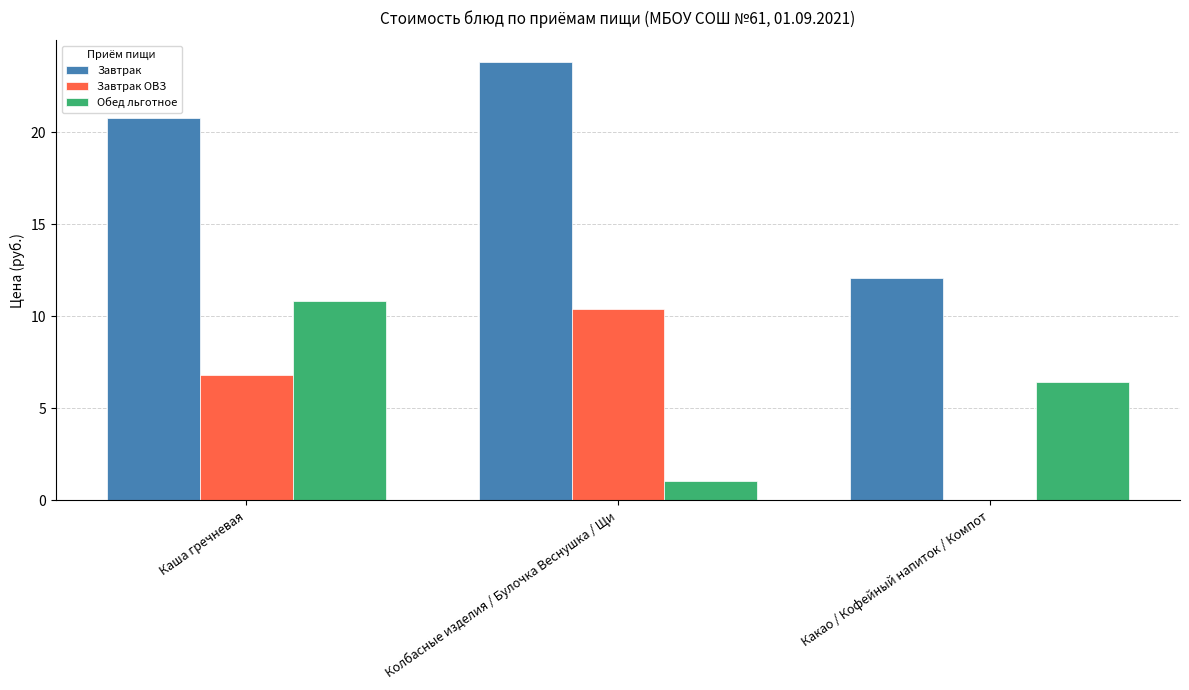

Is the value of Завтрак ОВЗ at Колбасные изделия / Булочка Веснушка / Щи greater than the value of Обед льготное at Какао / Кофейный напиток / Компот?

Yes